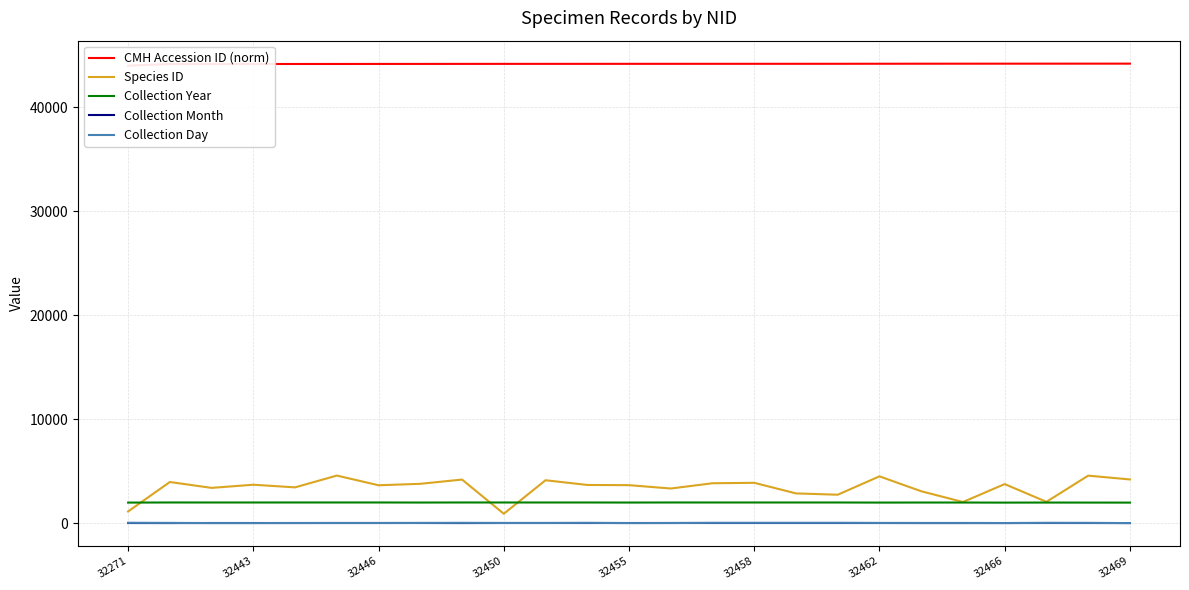

Is it true that Collection Month equals 4 at 32466?

True